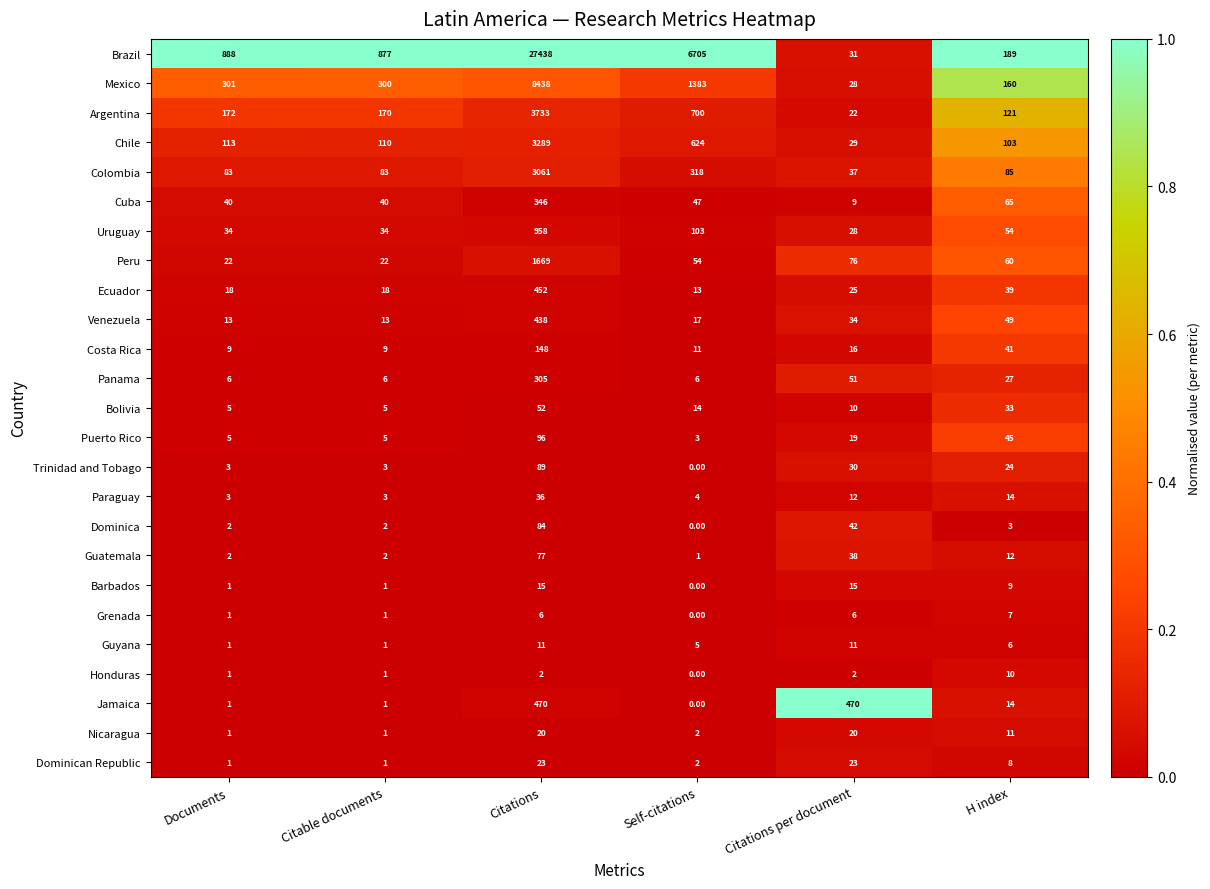

How many categories are shown in the chart?

6